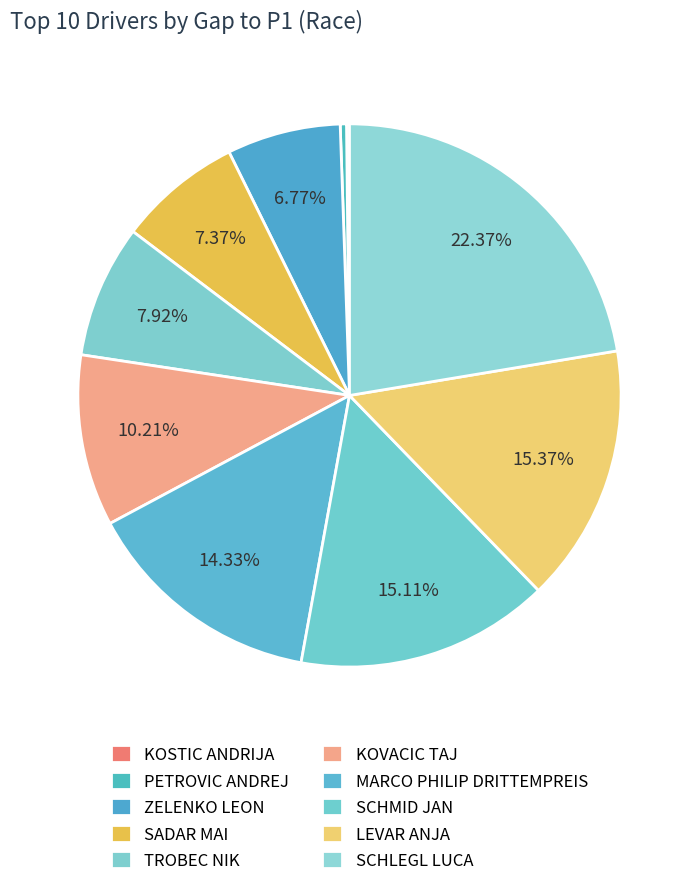

Is there a majority slice in this chart?

No